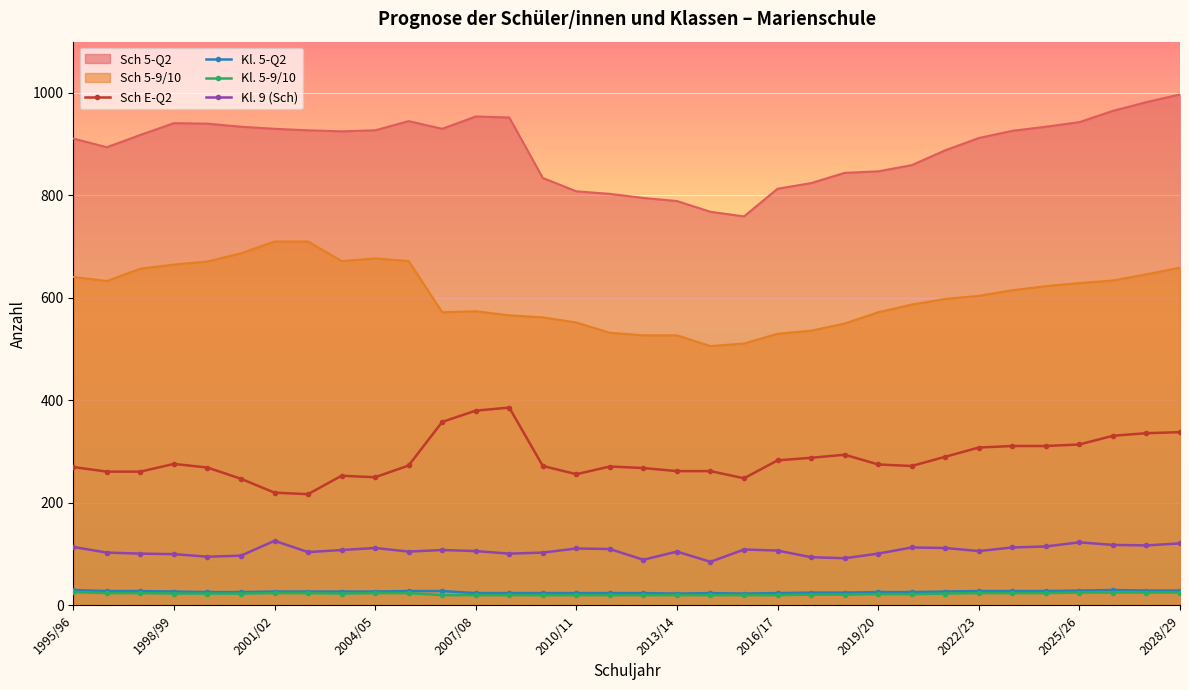

Rank the series at 32 from highest to lowest value.

Sch E-Q2, Kl. 9 (Sch), Kl. 5-Q2, Kl. 5-9/10